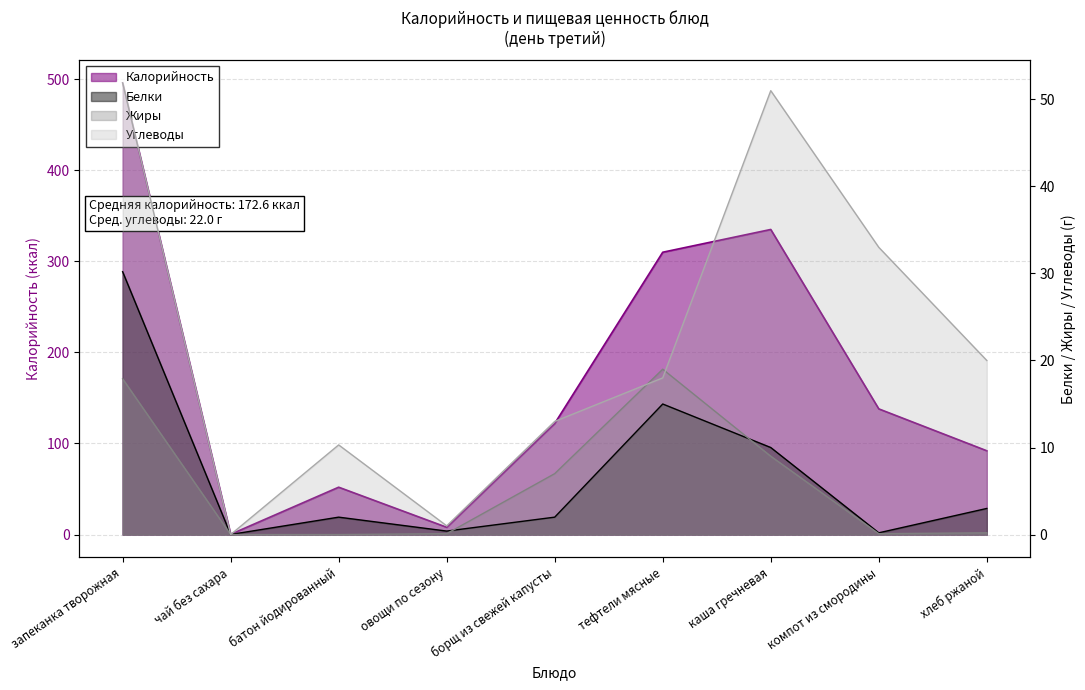

What is the value of the Белки point at the 7th from the left?

10.0